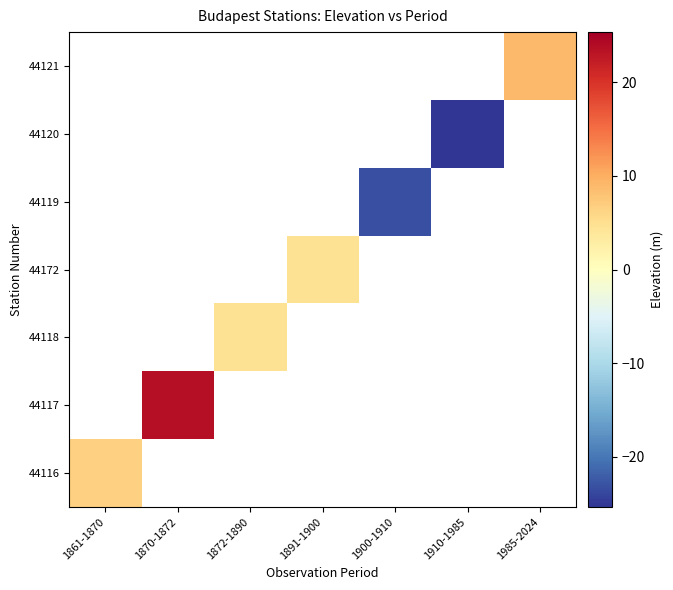

At which category does the chart reach its peak across all series?

1870-1872